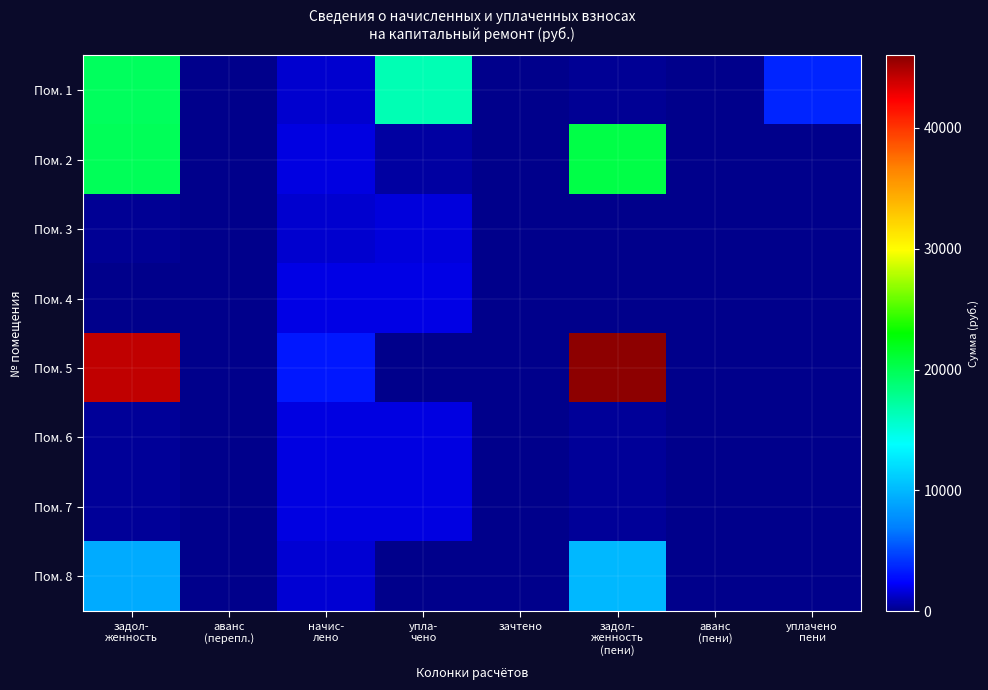

Rank the series at упла- чено from highest to lowest value.

Пом. 1, Пом. 4, Пом. 6, Пом. 7, Пом. 3, Пом. 2, Пом. 5, Пом. 8